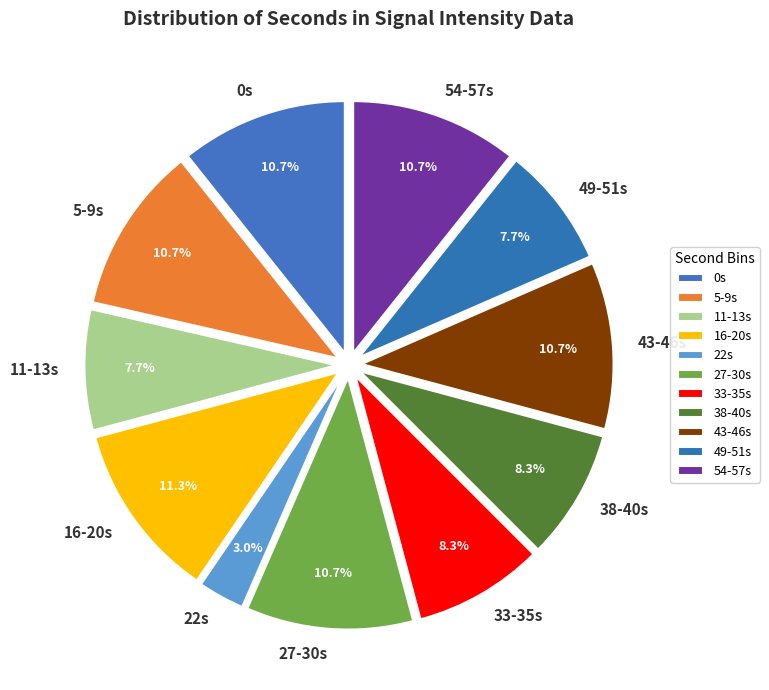

What is the ratio of the value at 5-9s to the value at 0s?

1.0